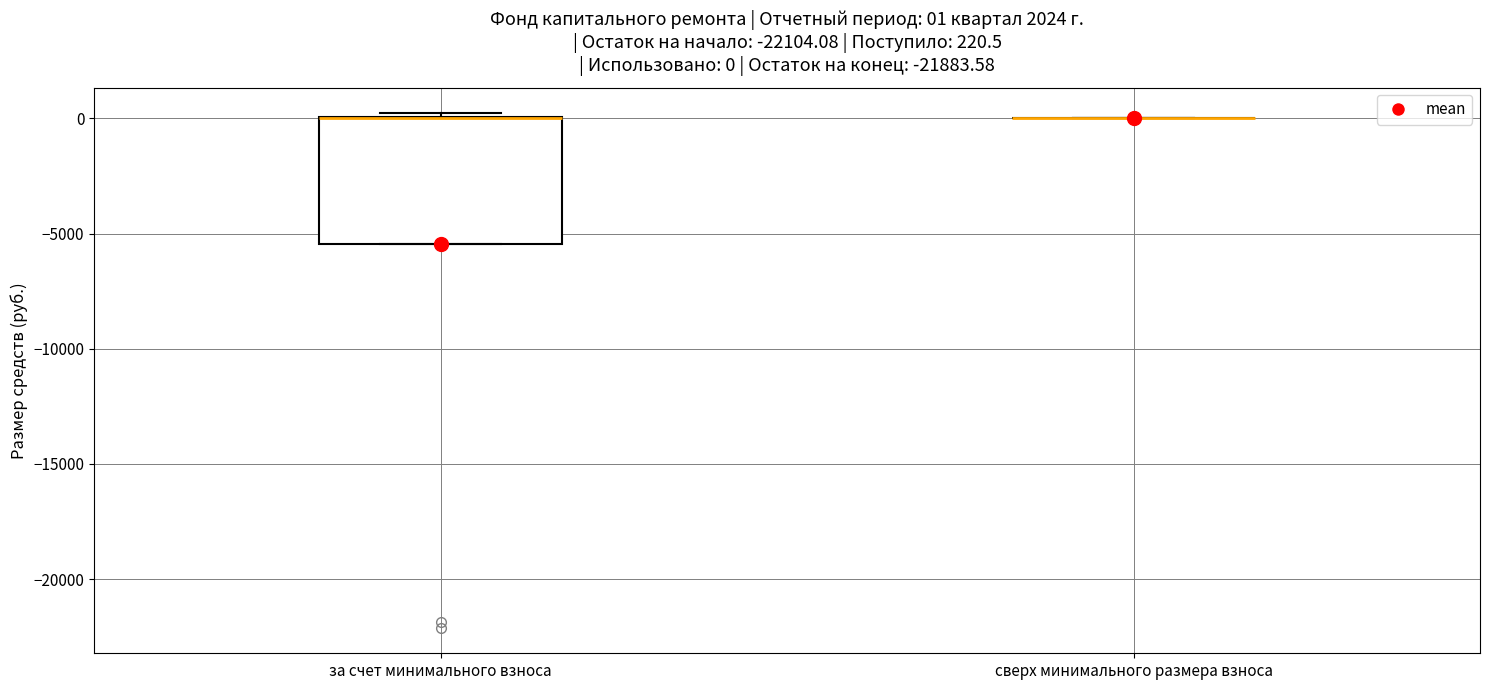

Comparing the boxes themselves (not the whiskers), which one is the tallest?

за счет минимального взноса